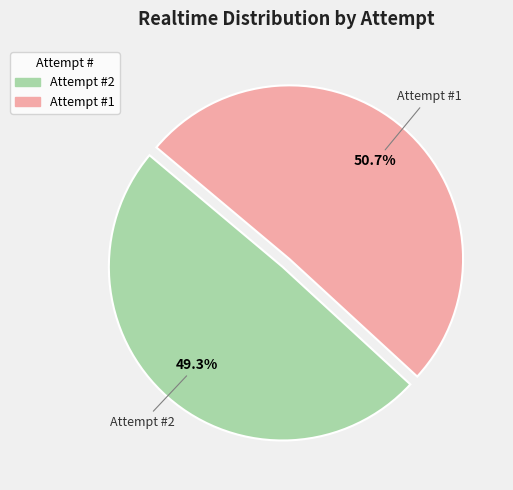

To the nearest percent, what is the average slice percentage?

50%